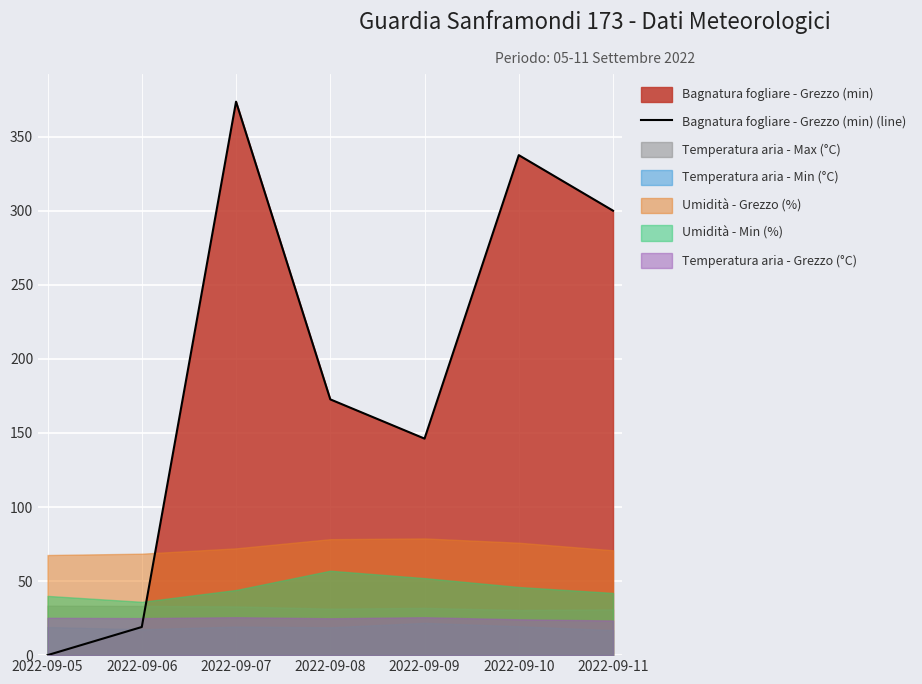

What is the greatest value displayed?

373.7